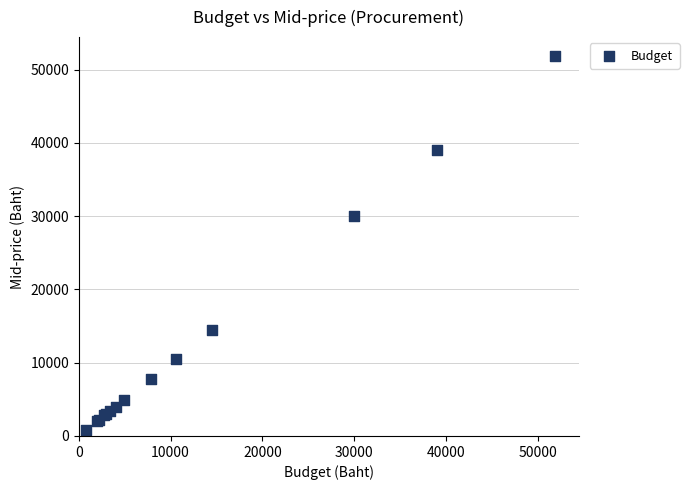

What Y value in the scatter plot is closest to 26367?

30000